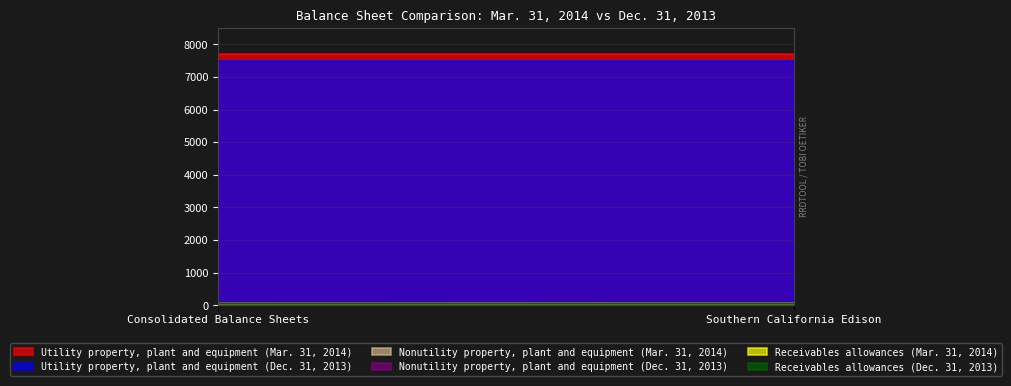

List the series in order of their peak value, lowest first.

Receivables allowances (Dec. 31, 2013), Receivables allowances (Mar. 31, 2014), Nonutility property, plant and equipment (Dec. 31, 2013), Nonutility property, plant and equipment (Mar. 31, 2014), Utility property, plant and equipment (Dec. 31, 2013), Utility property, plant and equipment (Mar. 31, 2014)